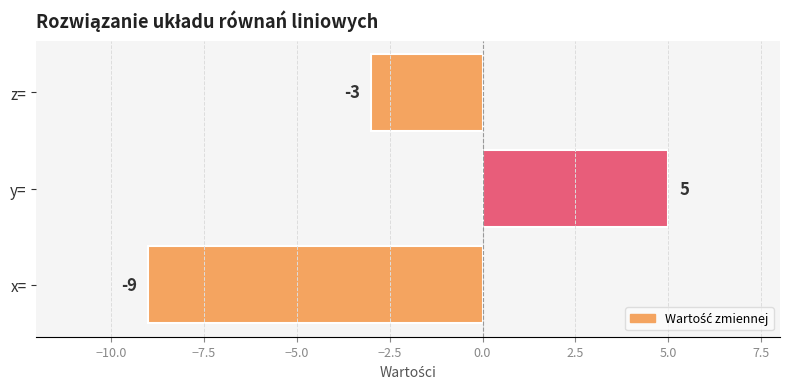

Rank the categories by value from highest to lowest.

y=, z=, x=